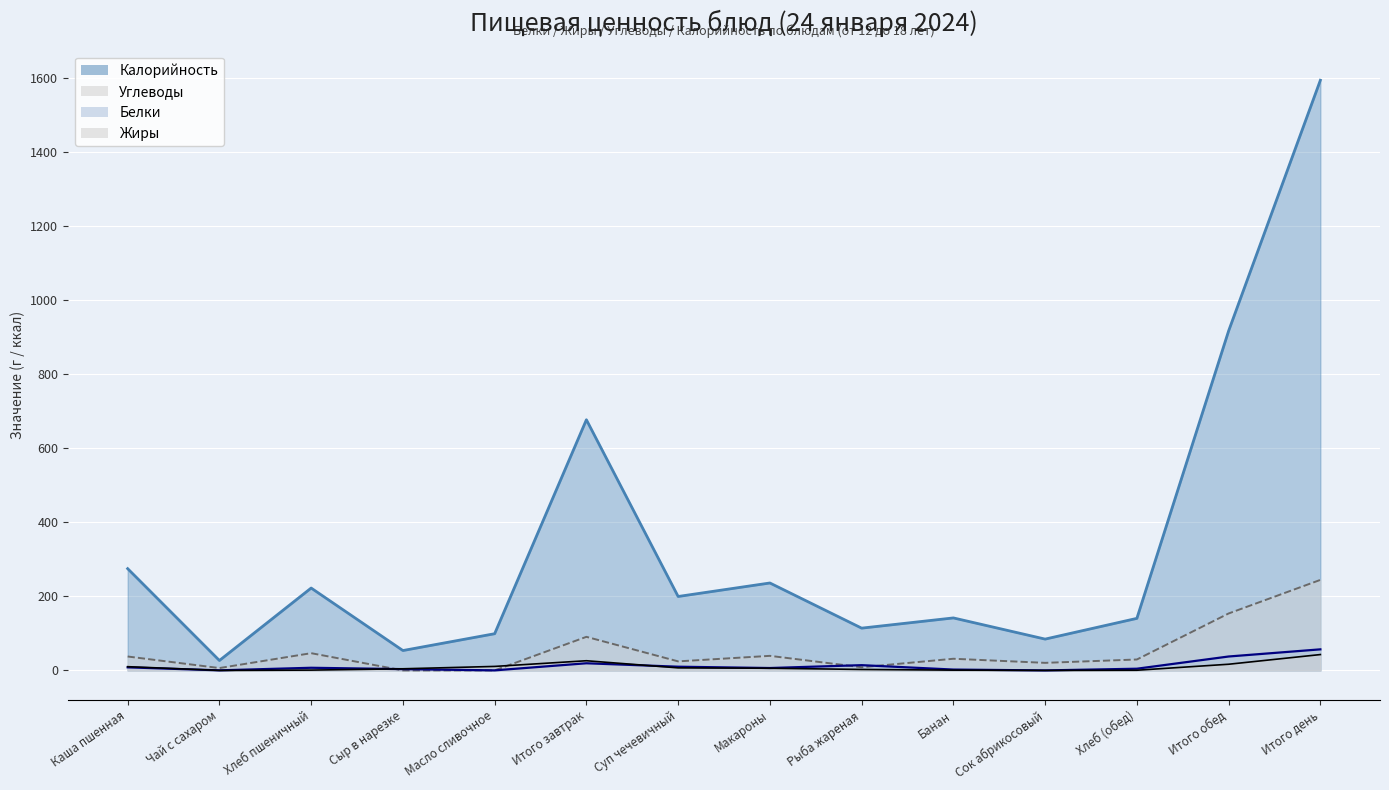

How many series are shown in this chart?

4